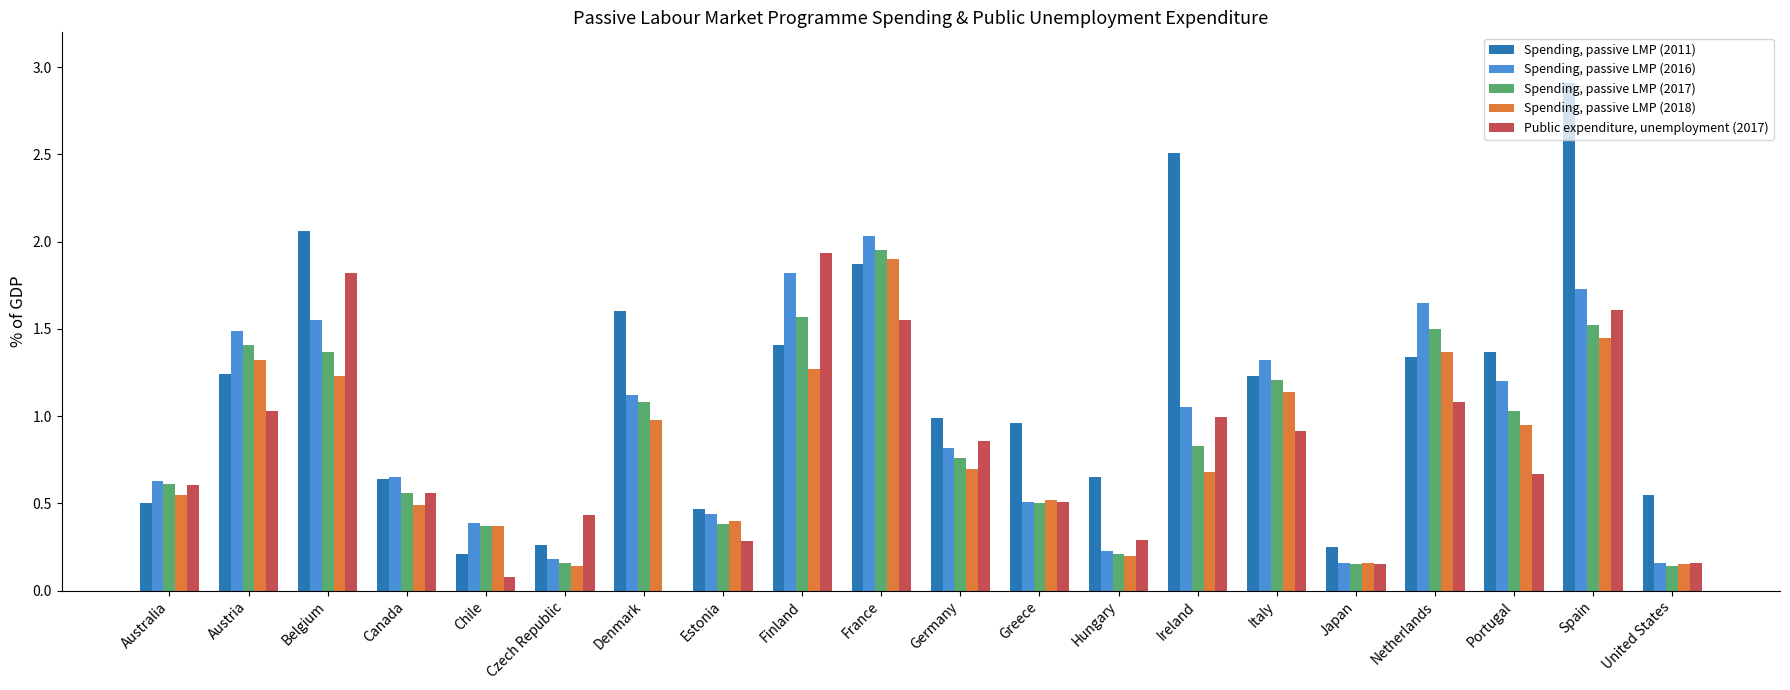

True or false: Spending, passive LMP (2016) has a value of 3.4 at France.

False